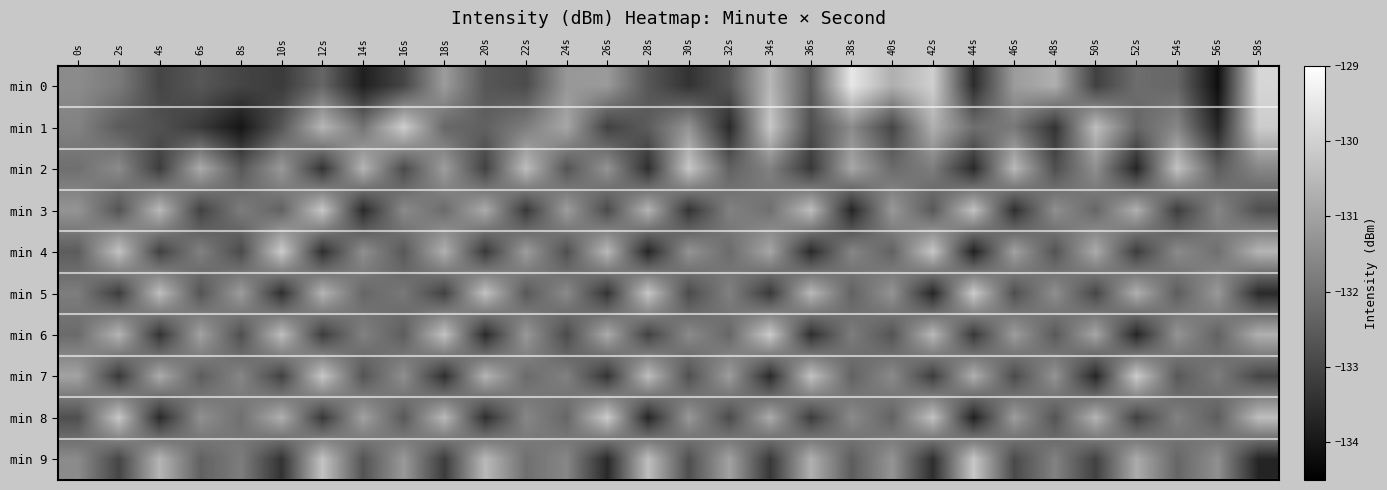

Count the number of categories in the chart.

30